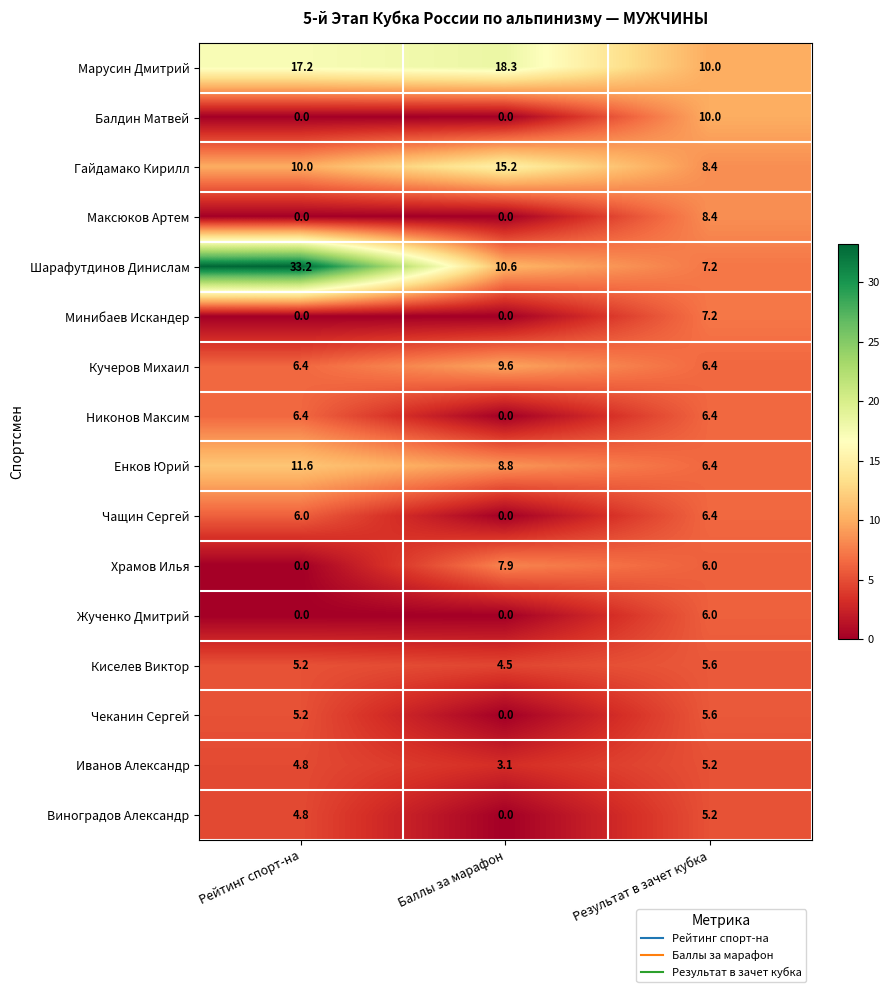

What is the spread (max minus min) of values at Рейтинг спорт-на?

33.2